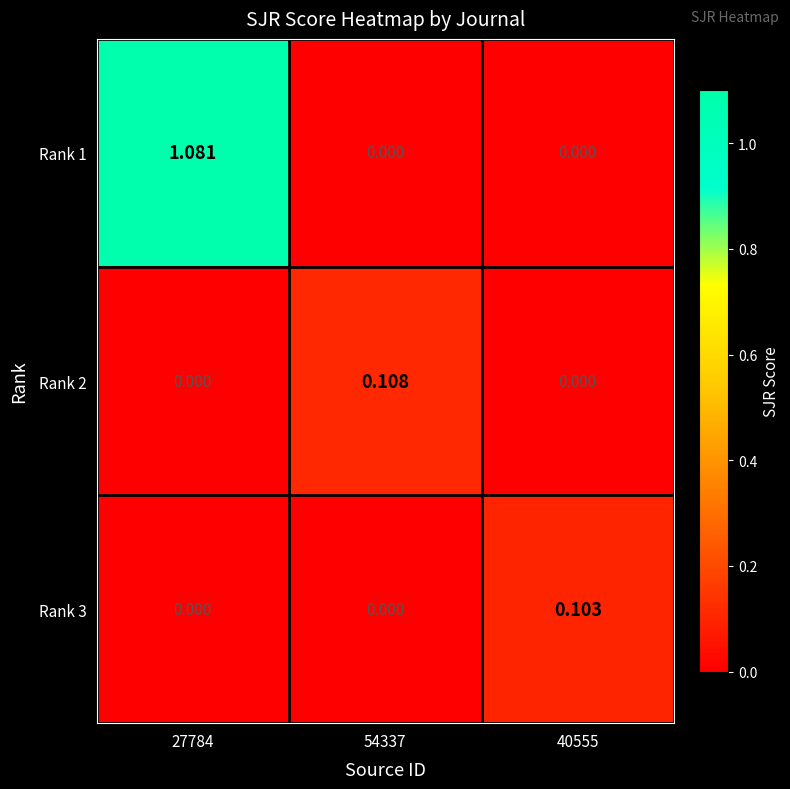

Is the value of Rank 1 at 54337 greater than the value of Rank 3 at 40555?

No